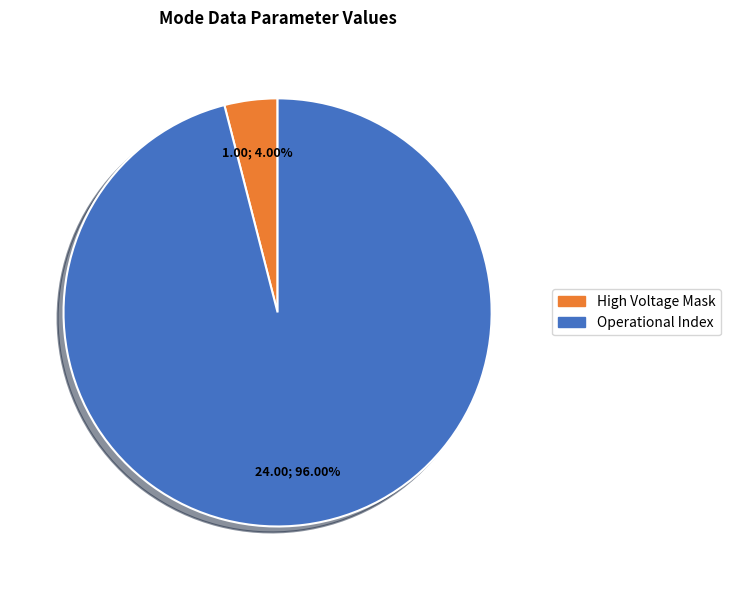

Do High Voltage Mask and Operational Index together represent more than half of the pie?

Yes